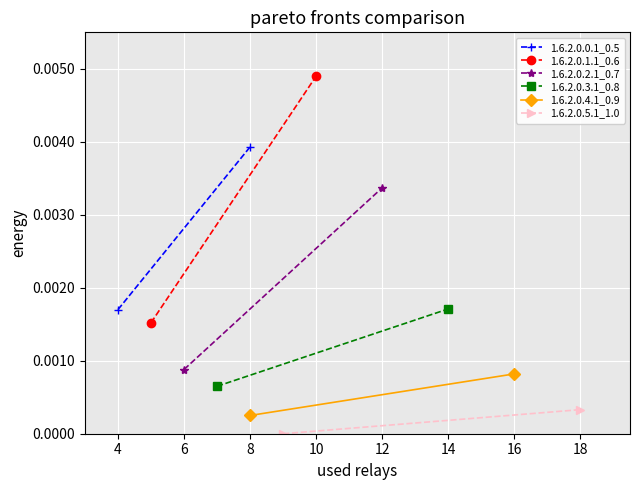

What are all the series names shown in the legend?

1.6.2.0.0.1_0.5, 1.6.2.0.1.1_0.6, 1.6.2.0.2.1_0.7, 1.6.2.0.3.1_0.8, 1.6.2.0.4.1_0.9, 1.6.2.0.5.1_1.0